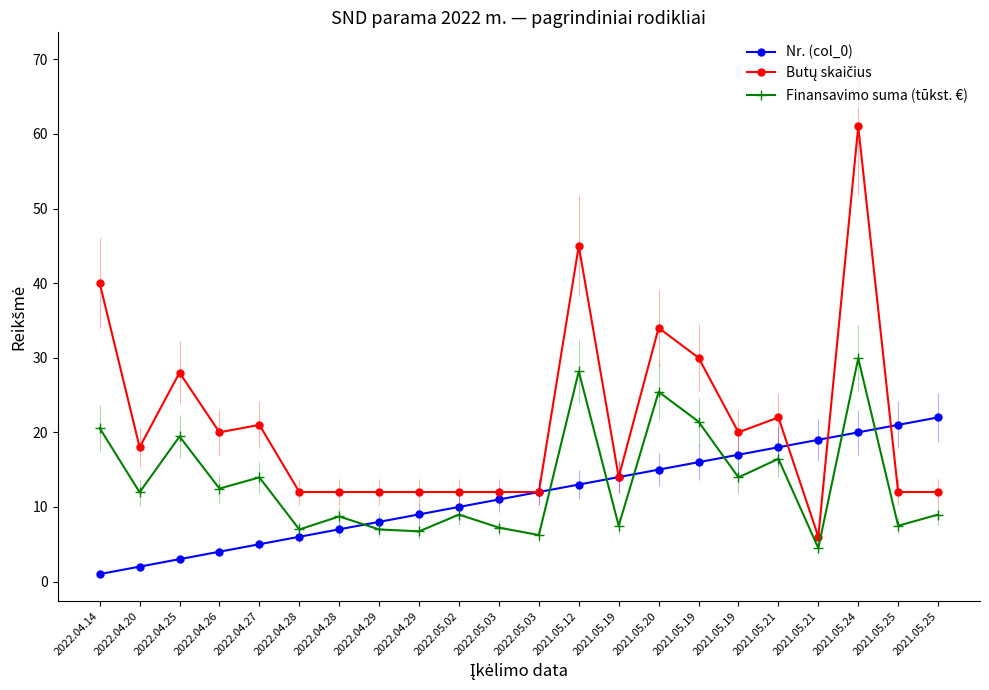

How many values in the Finansavimo suma (tūkst. €) series exceed 11?

11